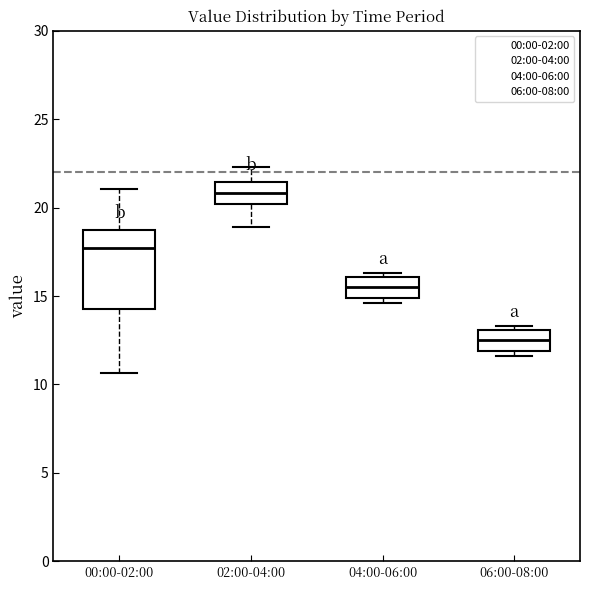

Reading left to right, read every box against the y-axis: the position of its median line, the range the box covers, and the ends of its whiskers. The values are not printed on the chart, so give them approximately, as read against the axis.

00:00-02:00: median 17.5, box 14.5 to 18.5, whiskers 10.5 to 21.0
02:00-04:00: median 21.0, box 20.0 to 21.5, whiskers 19.0 to 22.5
04:00-06:00: median 15.5, box 15.0 to 16.0, whiskers 14.5 to 16.5
06:00-08:00: median 12.5, box 12.0 to 13.0, whiskers 11.5 to 13.5